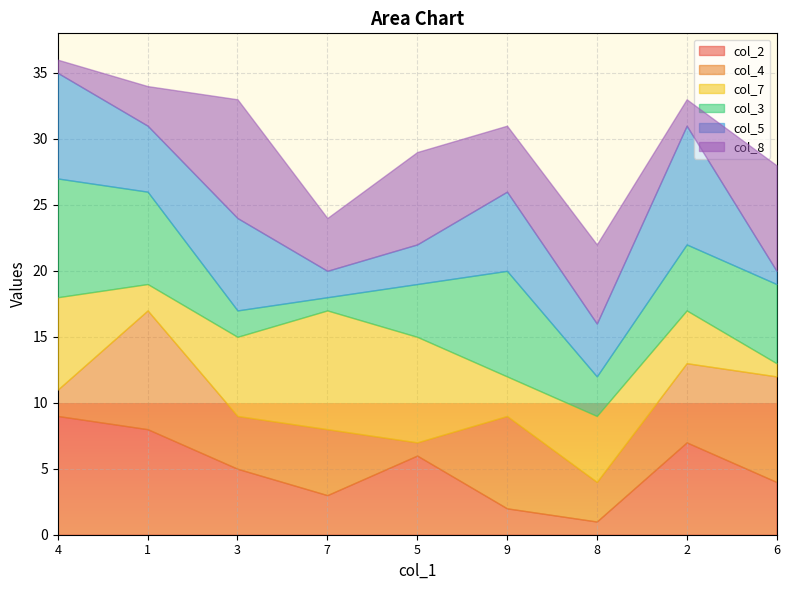

True or false: col_7 has more than 2 points higher than both neighbors.

False